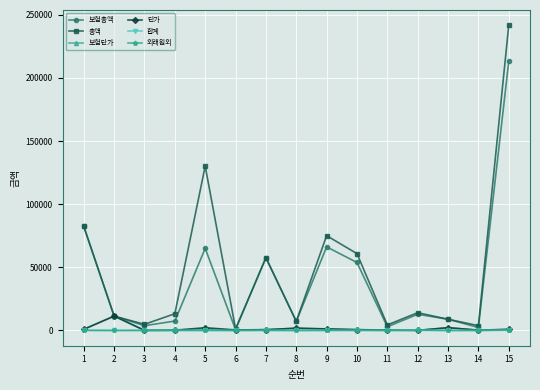

Which series has the largest range (max minus min)?

총액